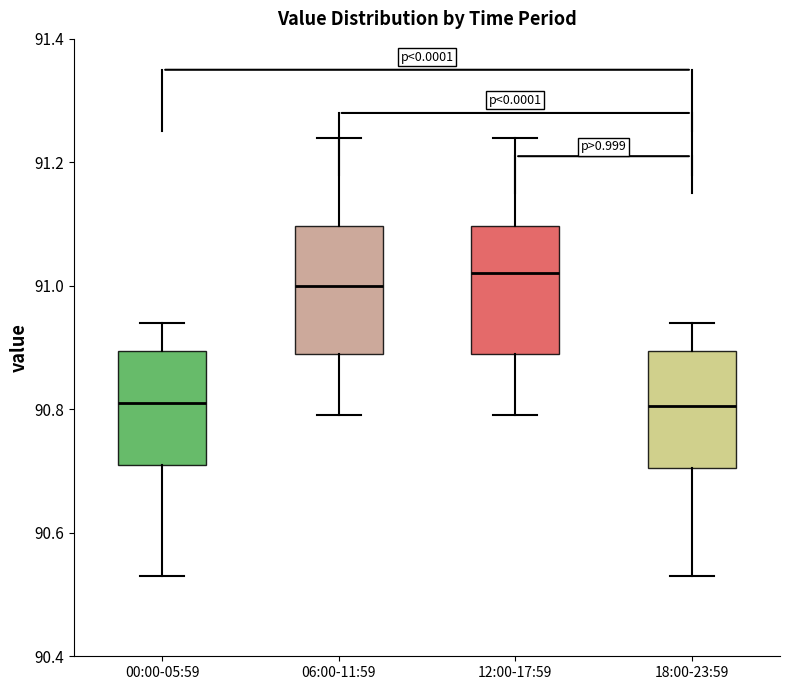

Where does the lower whisker of the box for 00:00-05:59 end on the y-axis? The values are not printed on the chart, so give them approximately, as read against the axis.

90.54